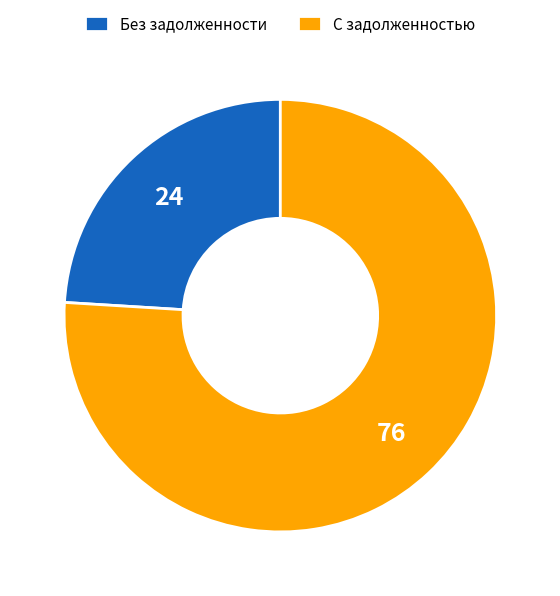

Between Без задолженности and С задолженностью, which is larger?

С задолженностью